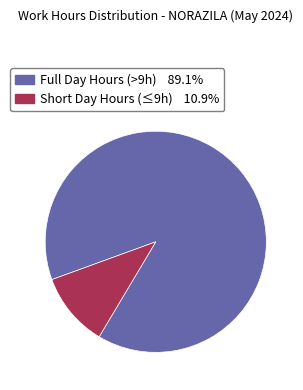

Is there a majority slice in this chart?

Yes